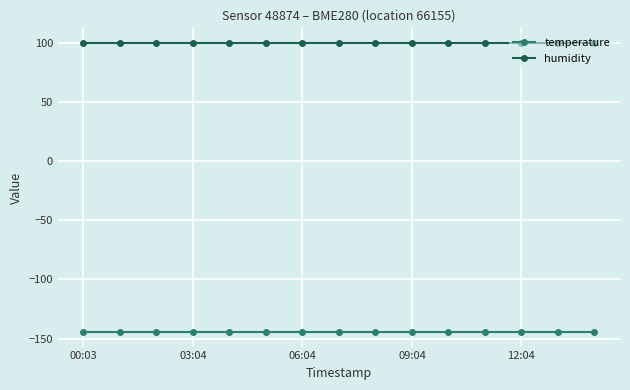

What is the value of the temperature point at the 3rd from the left?

-144.5